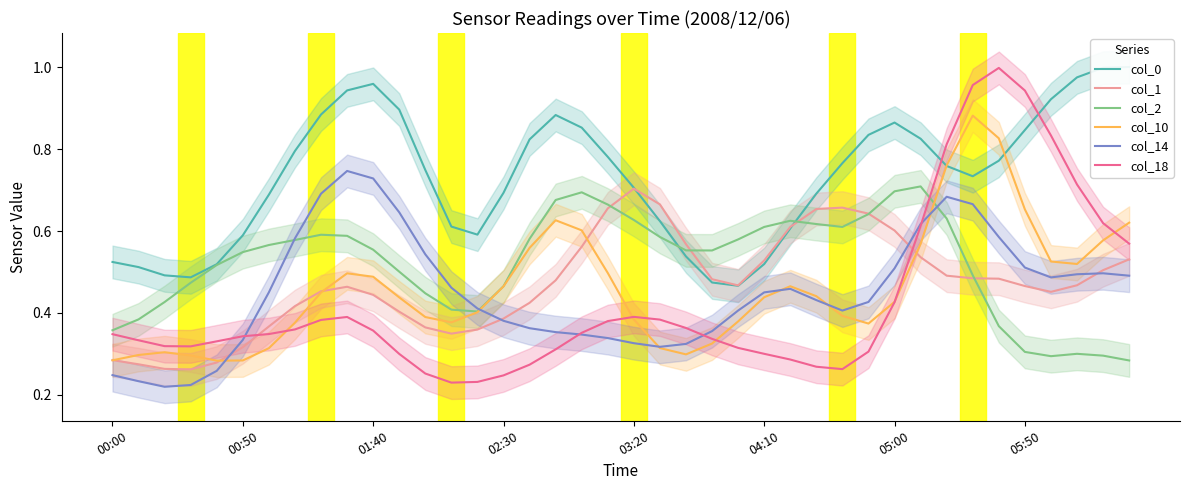

What is the label of the 7th point from the left?

05:00